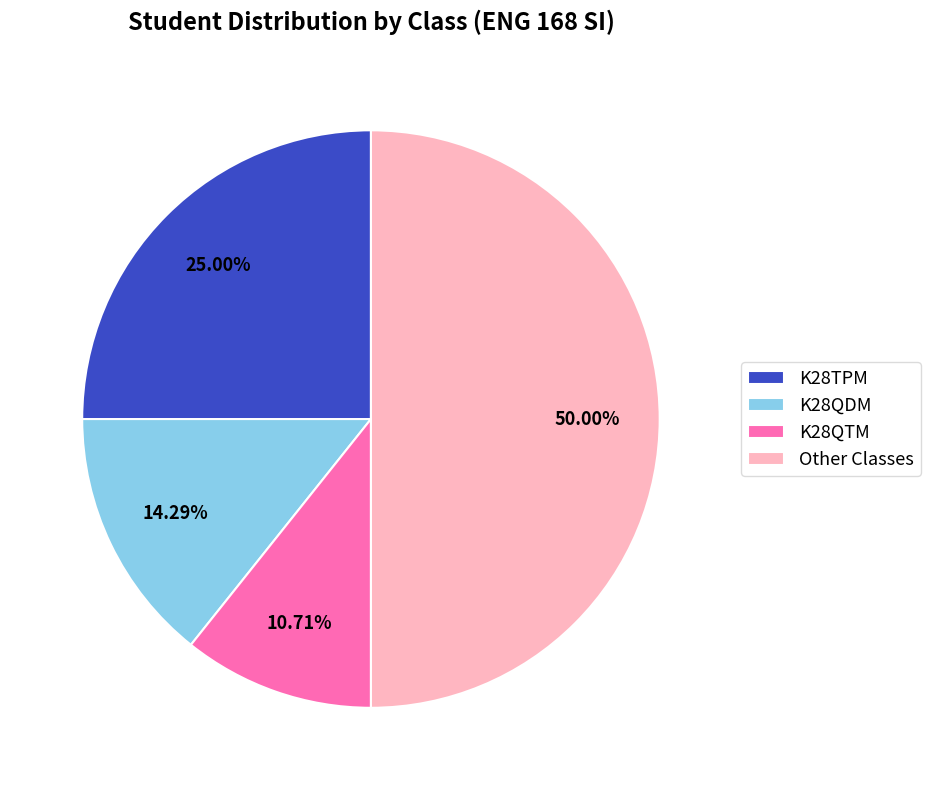

Rank the categories by value from highest to lowest.

Other Classes, K28TPM, K28QDM, K28QTM